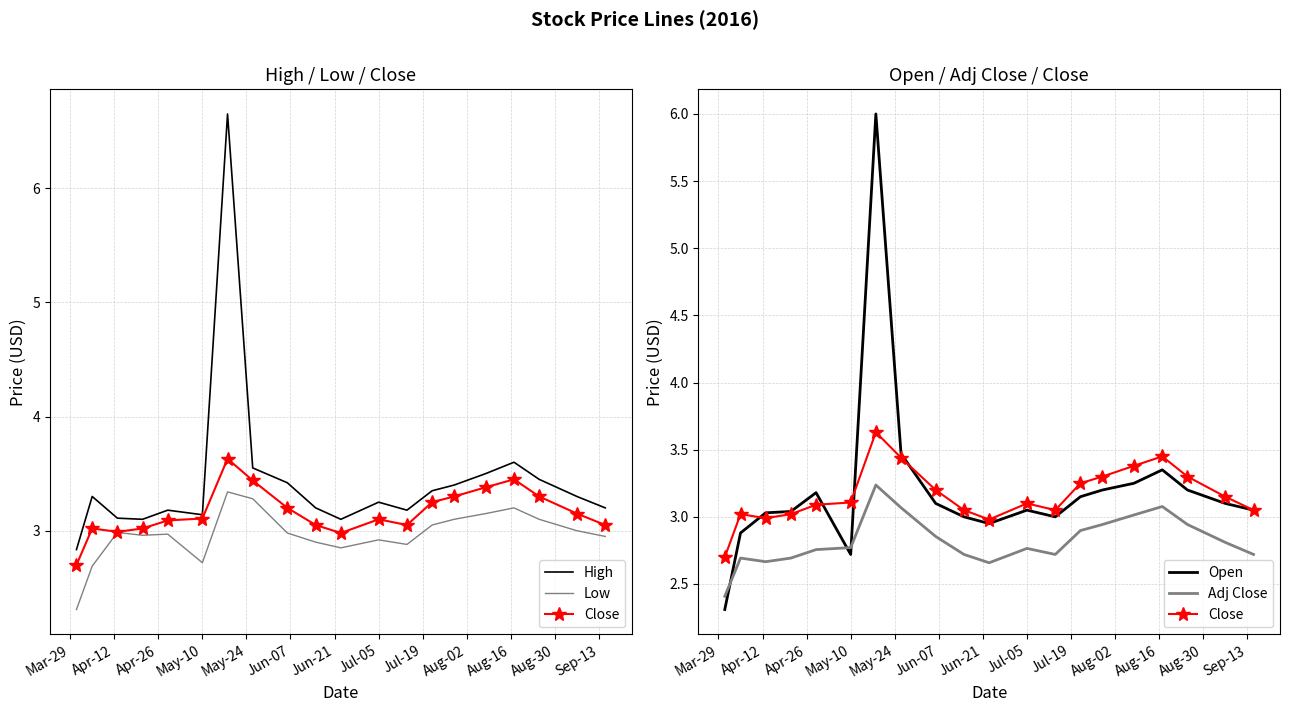

True or false: Low has a value of 2.9 at Sep-13.

True